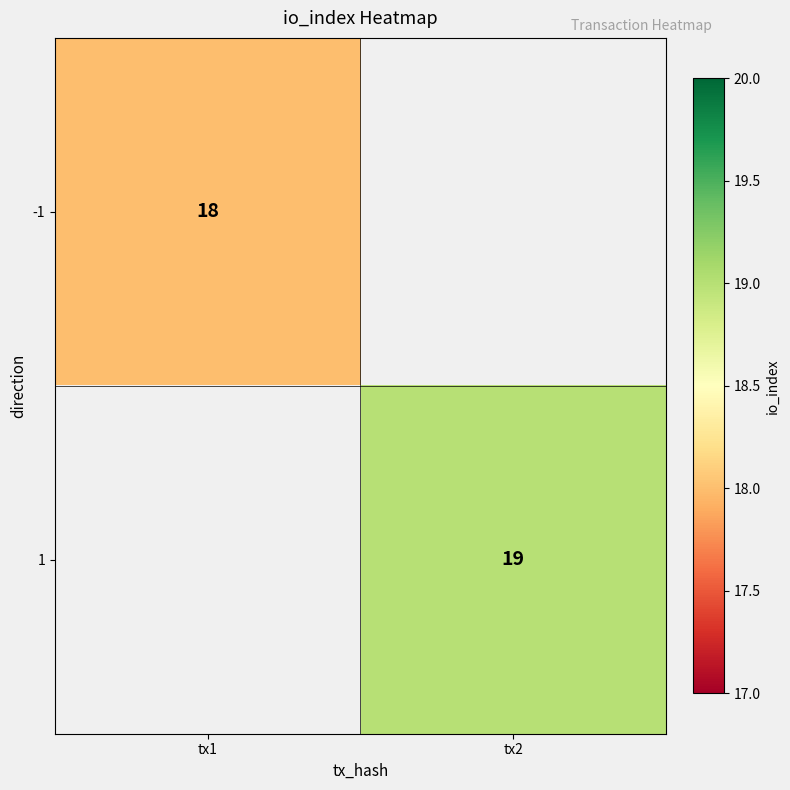

The value of -1 at tx1 is 18. True or false?

True